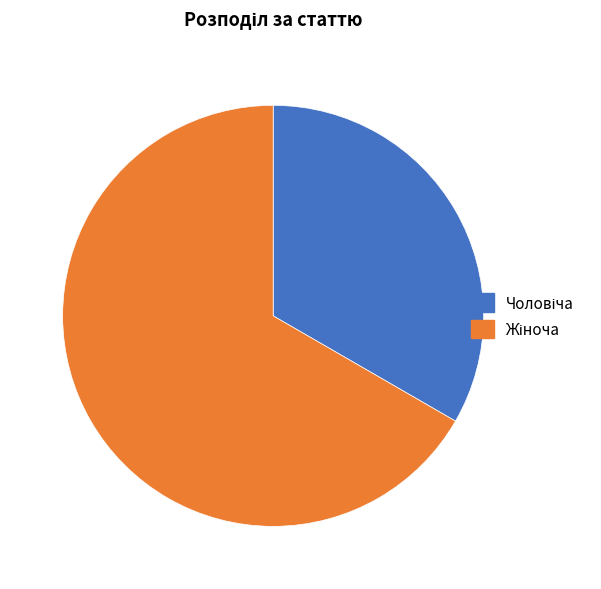

Does any single category account for the majority?

Yes